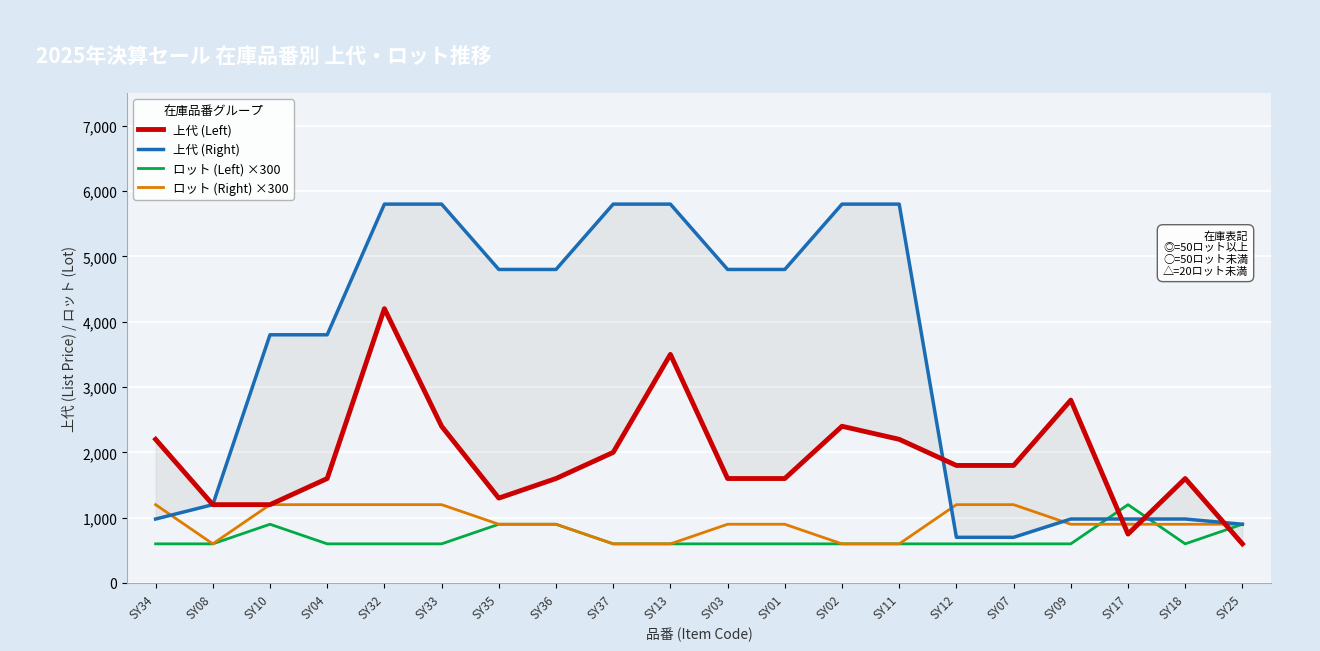

Reading left to right, what are all the values shown in this chart?

上代 (Left): 2200	1200	1200	1600	4200	2400	1300	1600	2000	3500	1600	1600	2400	2200	1800	1800	2800	750	1600	600
上代 (Right): 980	1200	3800	3800	5800	5800	4800	4800	5800	5800	4800	4800	5800	5800	700	700	980	980	980	900
ロット (Left) ×300: 600	600	900	600	600	600	900	900	600	600	600	600	600	600	600	600	600	1200	600	900
ロット (Right) ×300: 1200	600	1200	1200	1200	1200	900	900	600	600	900	900	600	600	1200	1200	900	900	900	900